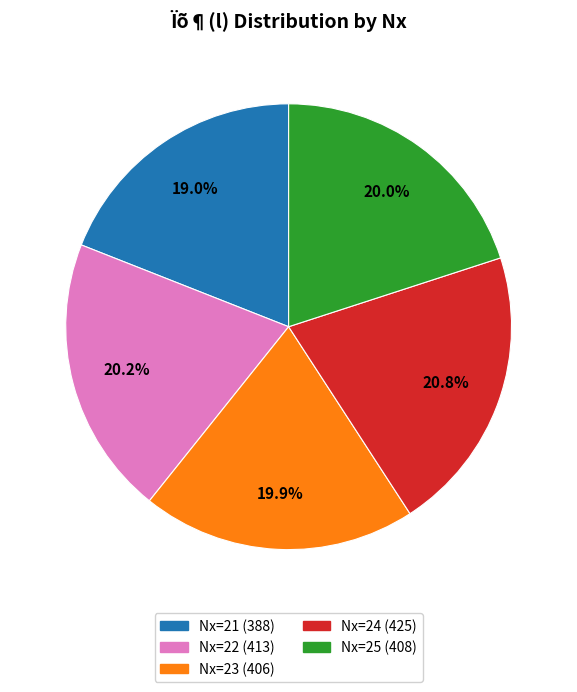

To the nearest percent, what is the average slice percentage?

20%